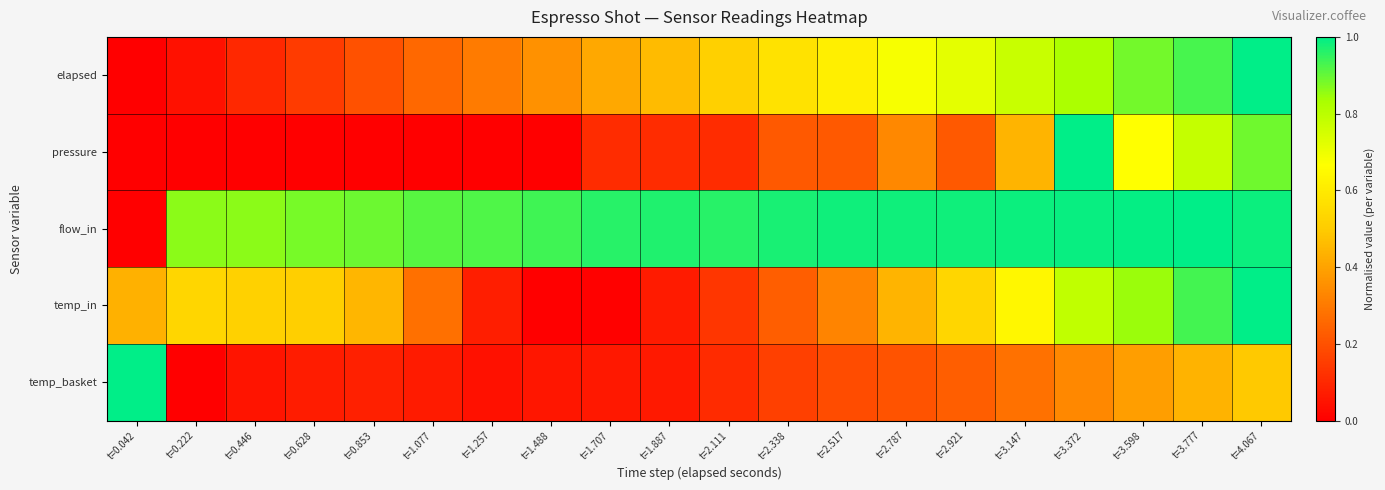

Which series changed the most between t=3.598 and t=4.067?

pressure